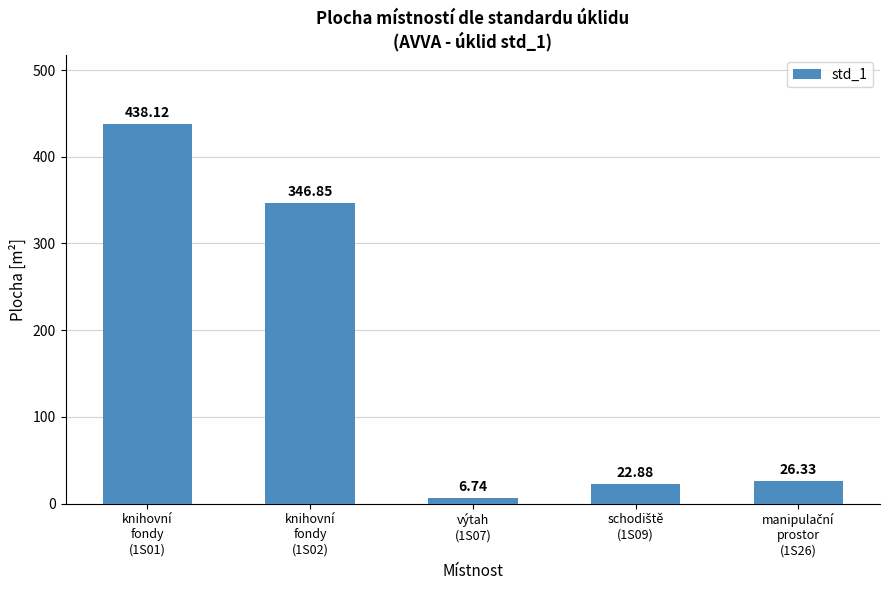

What is the sum of all values?

840.9